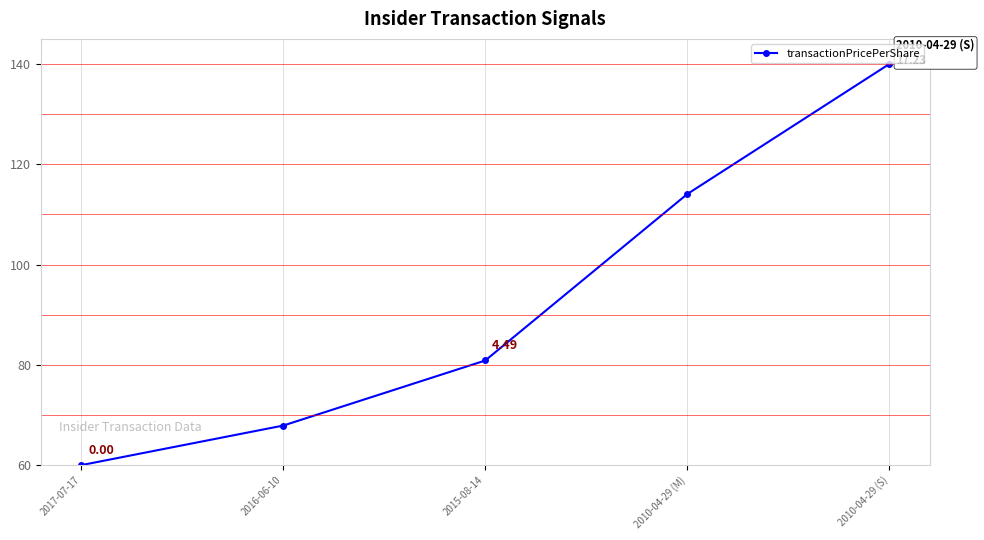

Approximately how many times larger is the value at 2015-08-14 compared to 2010-04-29 (M)?

0.7